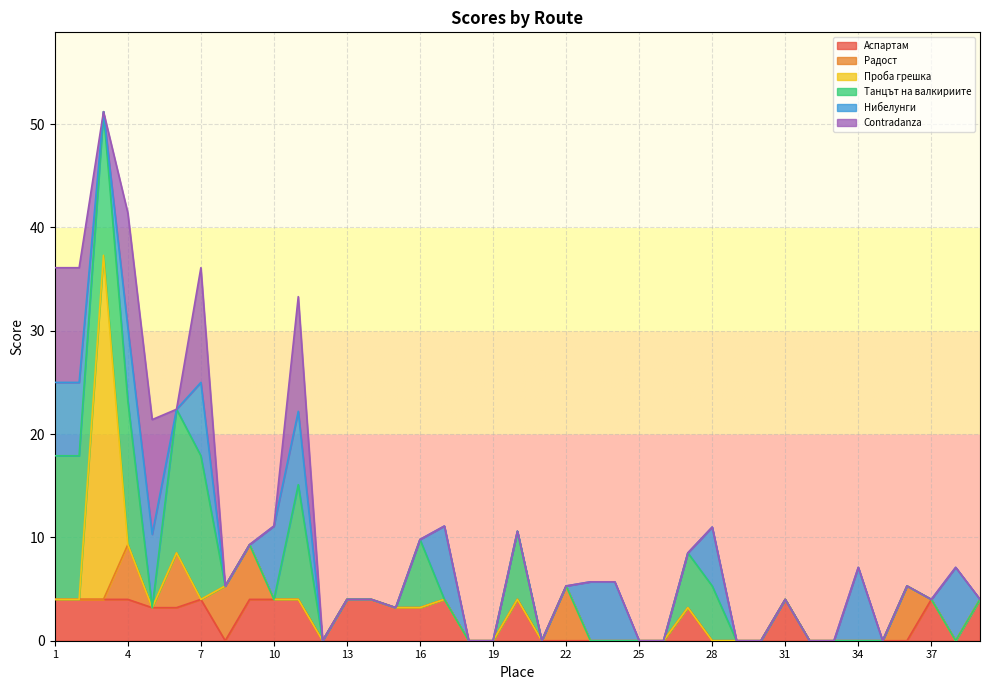

Which category has the highest value across all series?

3